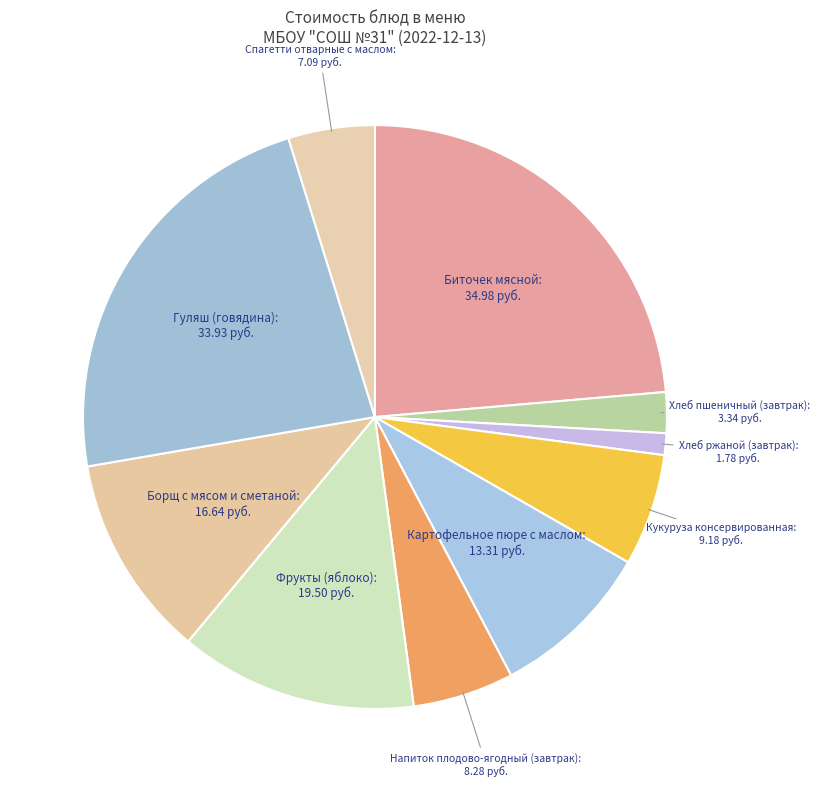

What is the ratio of the value at Спагетти отварные с маслом to the value at Напиток плодово-ягодный (завтрак)?

0.9